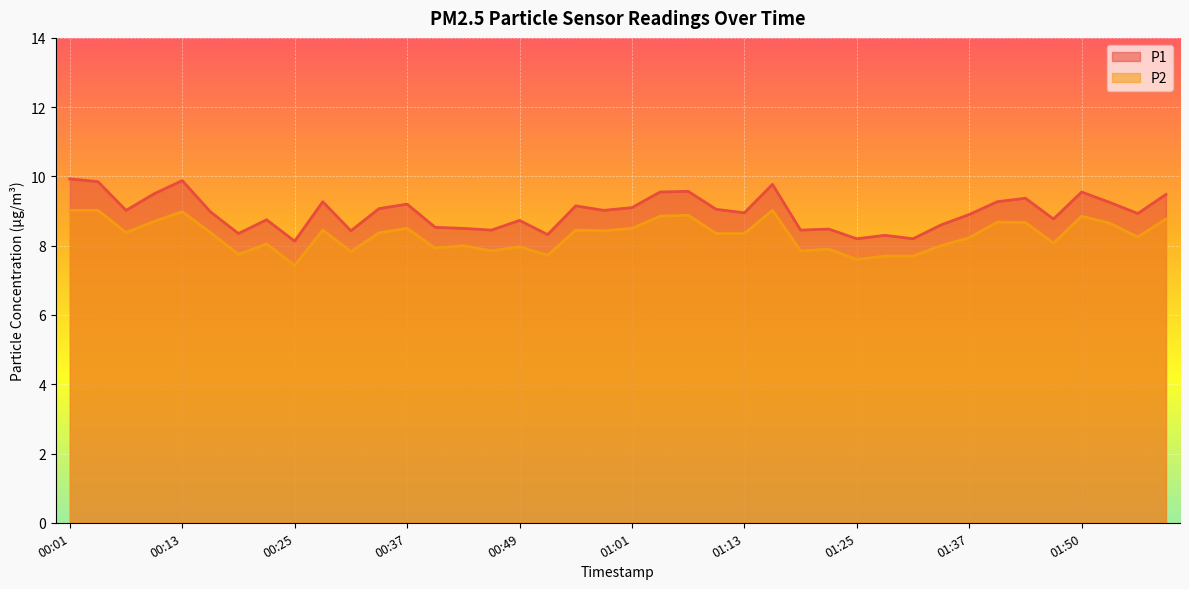

Between 00:52 and 00:31, which is larger?

00:31